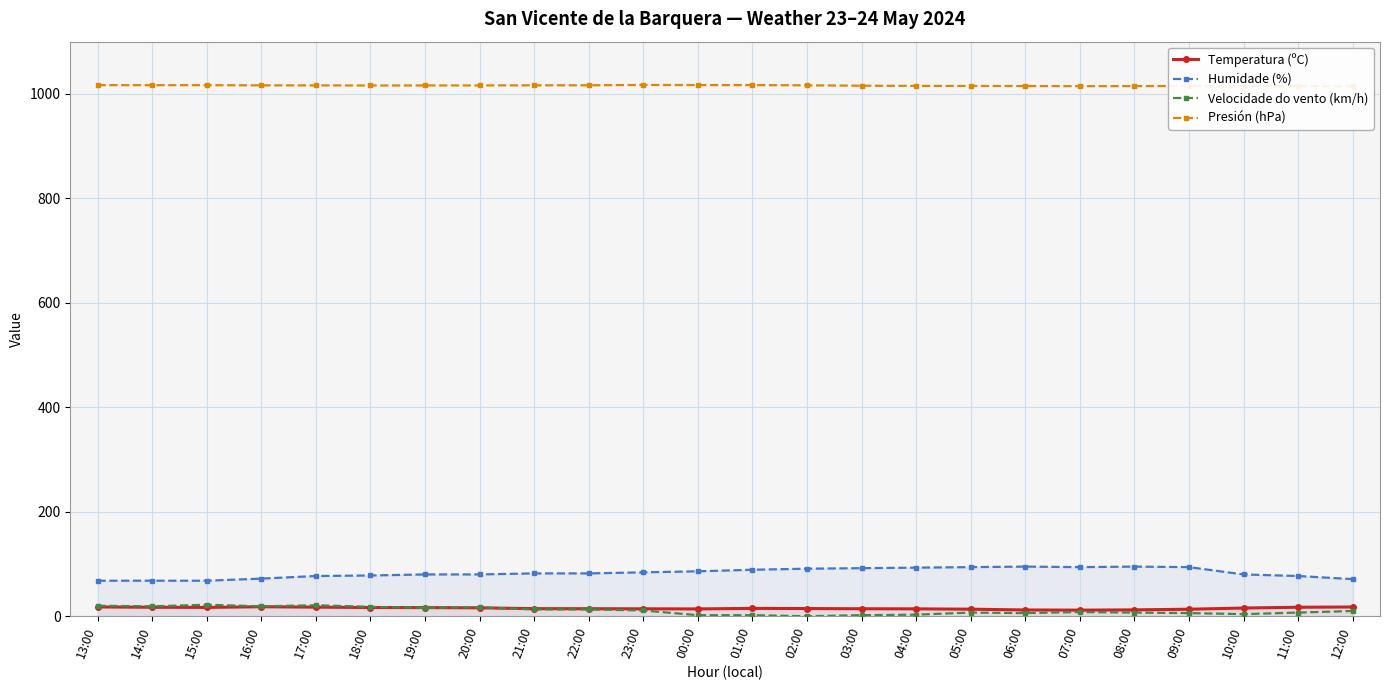

How many times do Velocidade do vento (km/h) and Temperatura (ºC) cross each other?

3